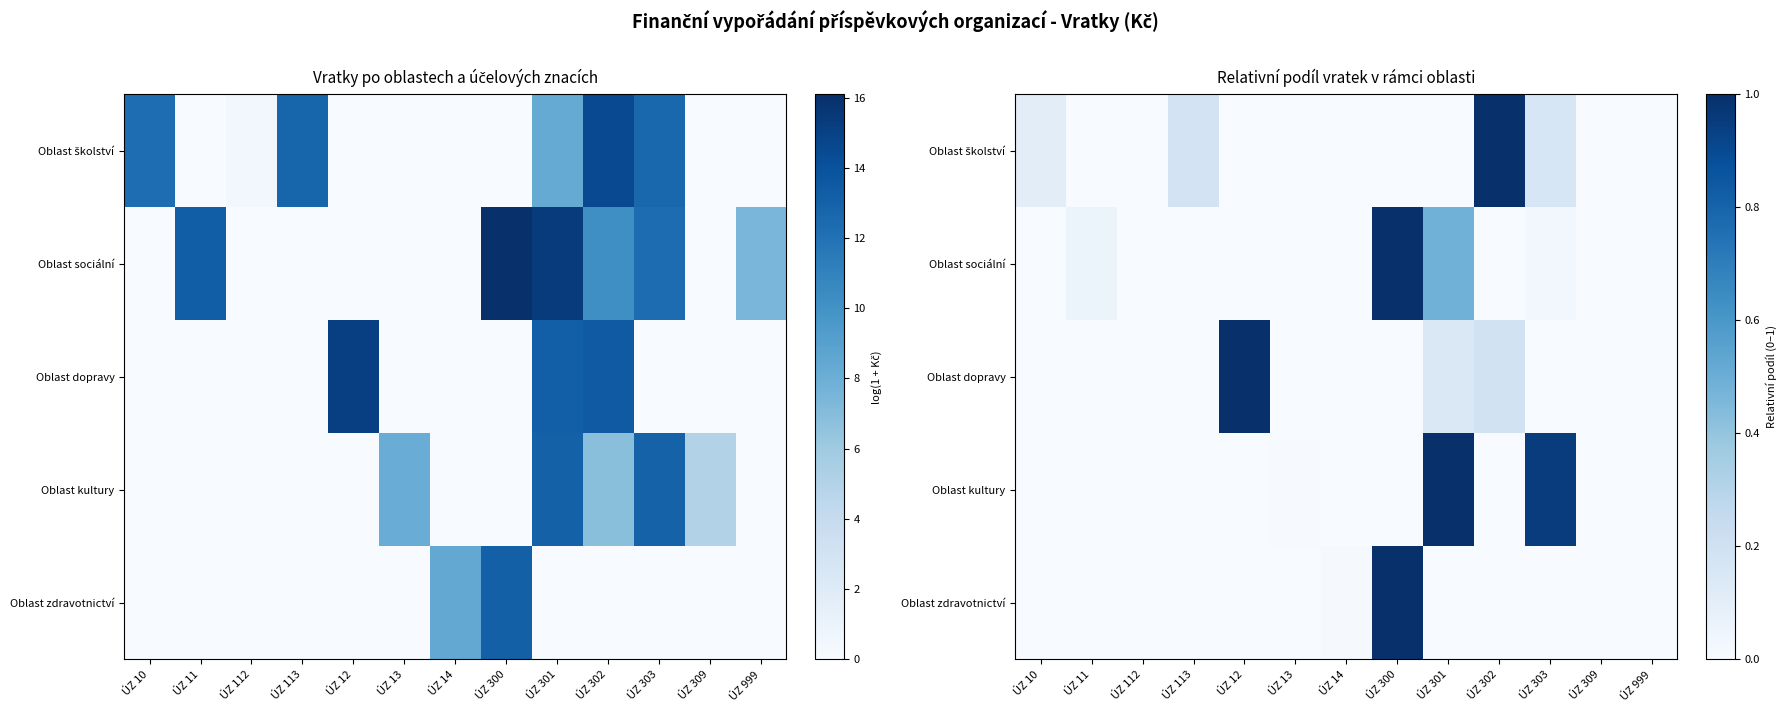

Rank the series by their maximum value, from highest to lowest.

Oblast školství, Oblast sociální, Oblast dopravy, Oblast kultury, Oblast zdravotnictví